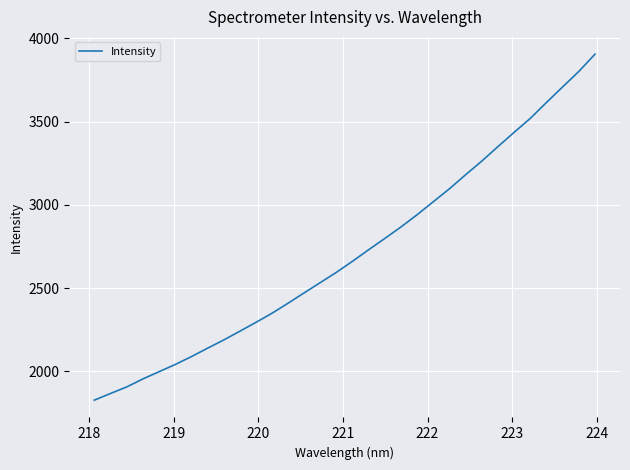

True or false: the data has more than 2 interior local peaks.

False